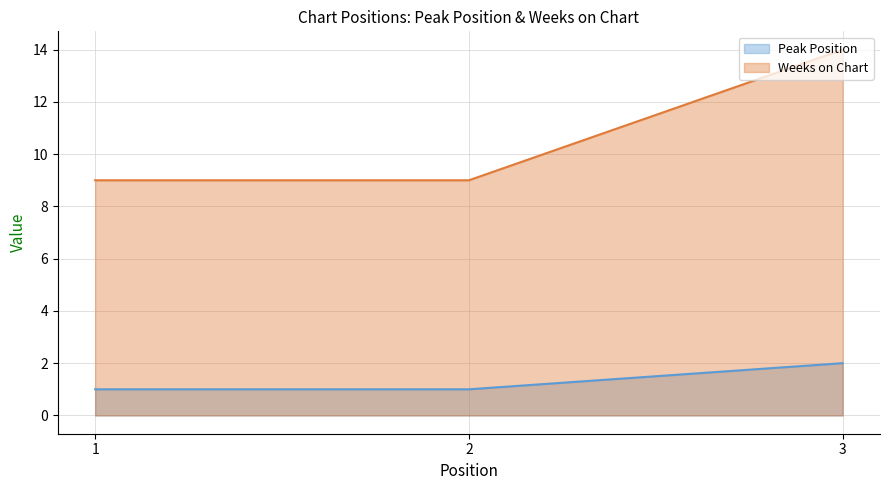

What is the maximum value for Peak Position?

2